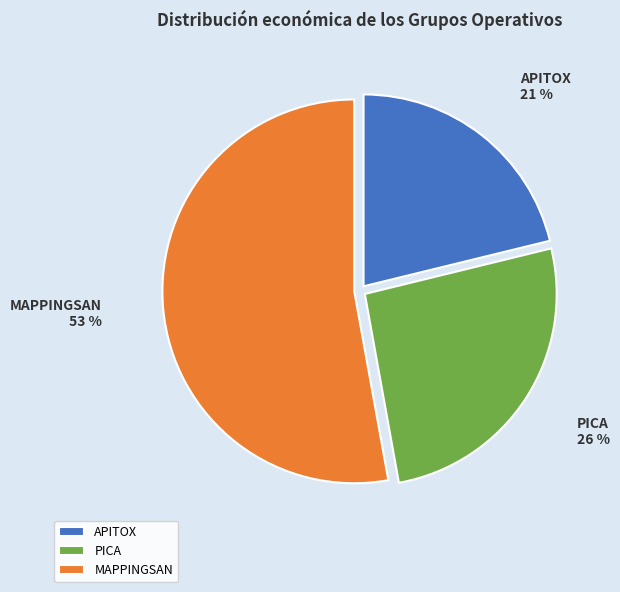

Approximately how many times larger is the value at APITOX compared to MAPPINGSAN?

0.4